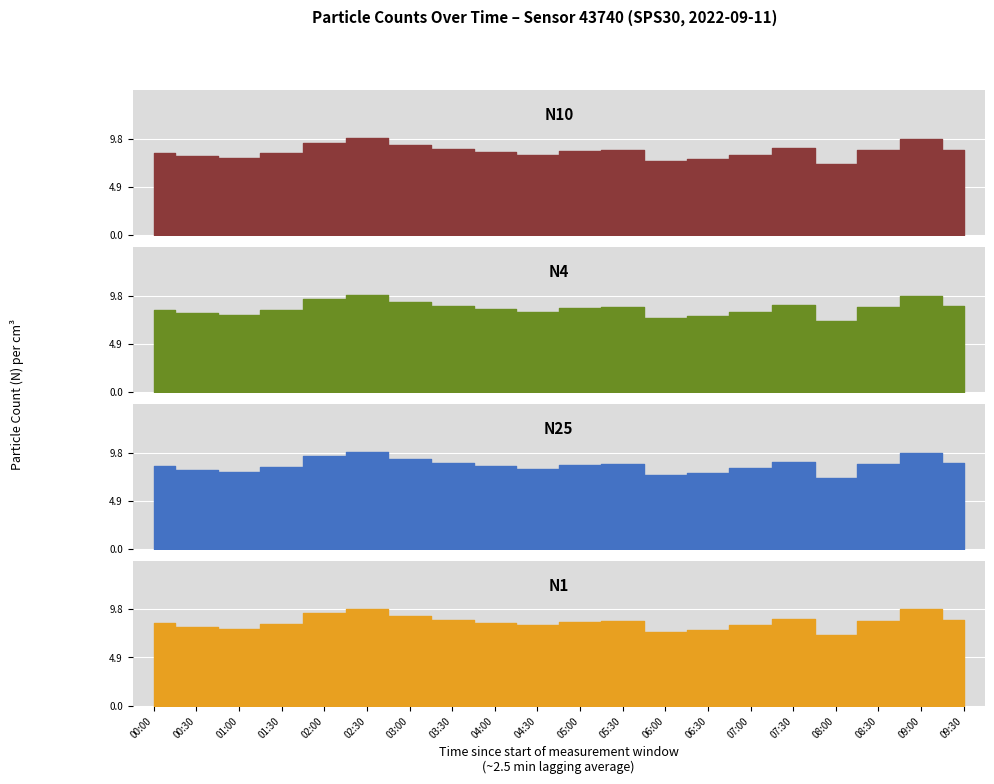

How many data points in N1 are less than 8?

5